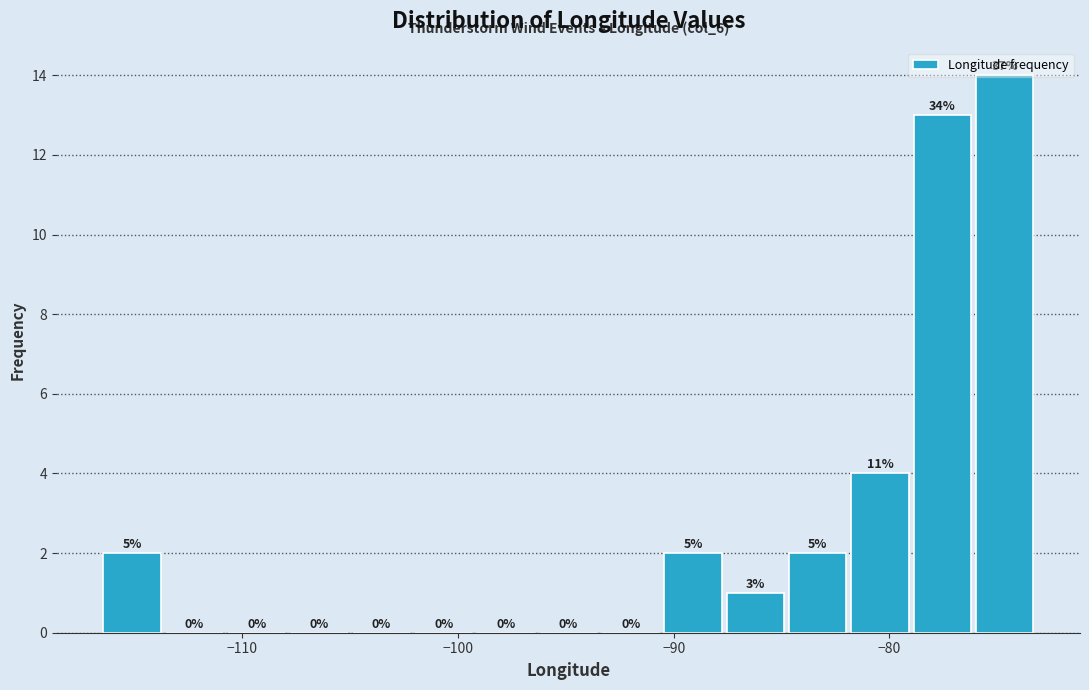

Read against the x-axis, roughly where is the centre of the tallest bar?

-75